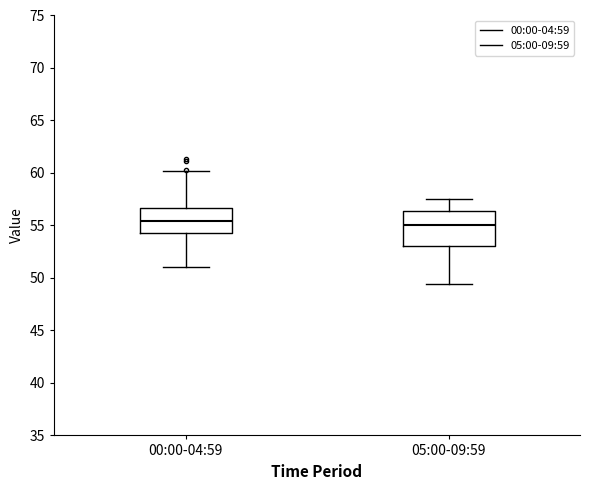

Where does the lower whisker of the box for 05:00-09:59 end on the y-axis? The values are not printed on the chart, so give them approximately, as read against the axis.

49.5